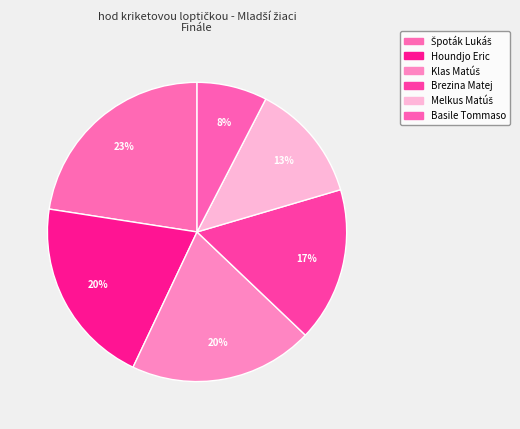

To the nearest percent, what is the difference between the Melkus Matúš and Houndjo Eric slice percentages?

8%